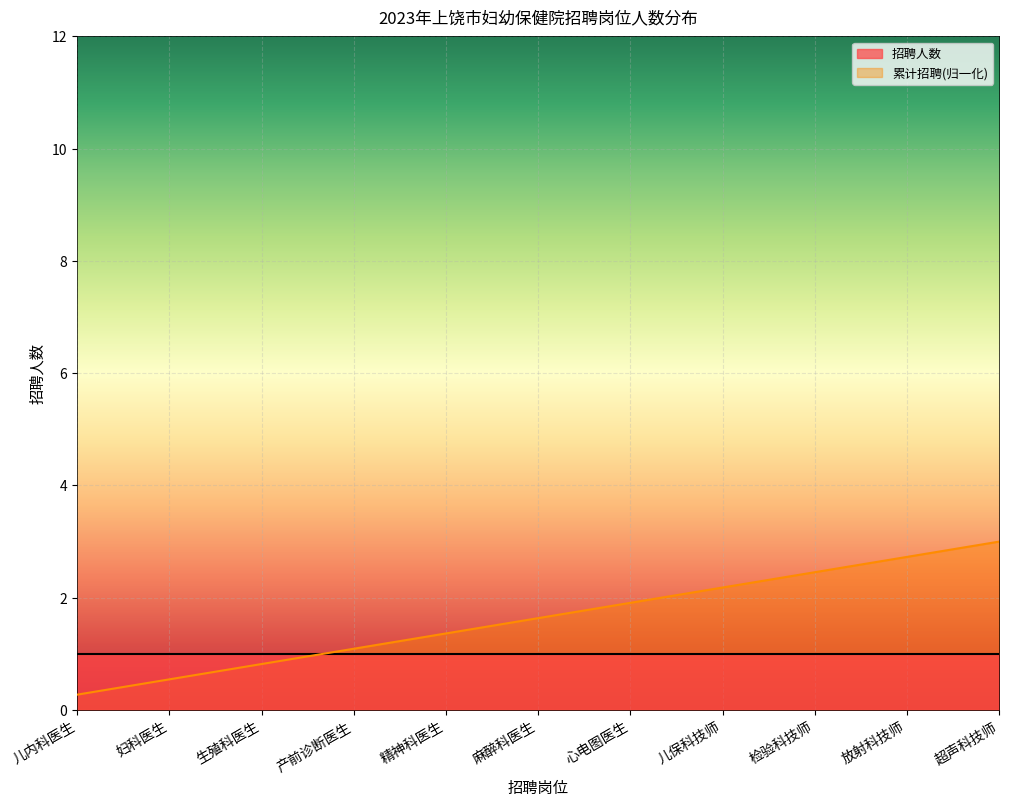

Rank the categories by value from highest to lowest.

超声科技师, 放射科技师, 检验科技师, 儿保科技师, 心电图医生, 麻醉科医生, 精神科医生, 产前诊断医生, 生殖科医生, 妇科医生, 儿内科医生